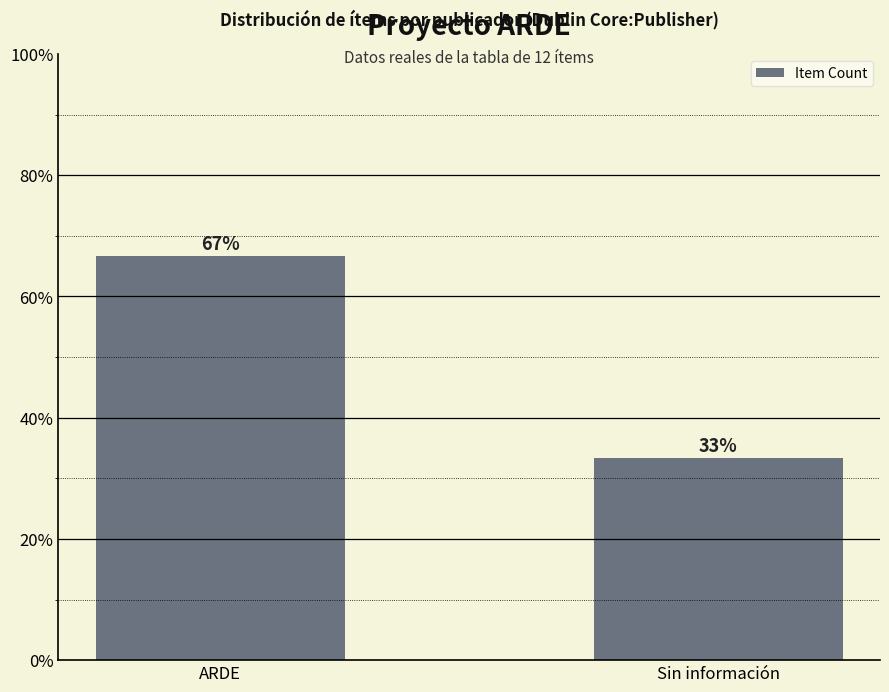

How many data points are above 66?

1